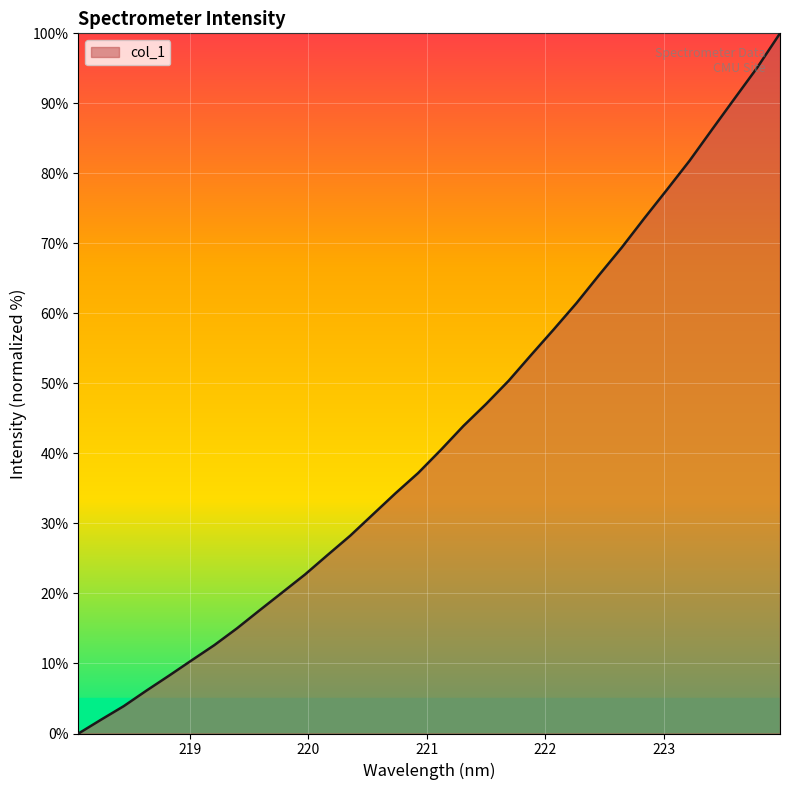

What is the greatest value displayed?

100.0